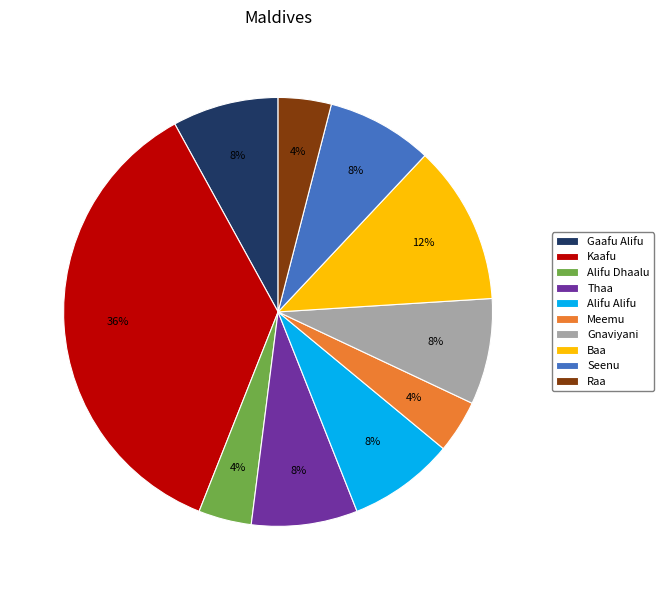

Is Seenu the majority of the pie?

No